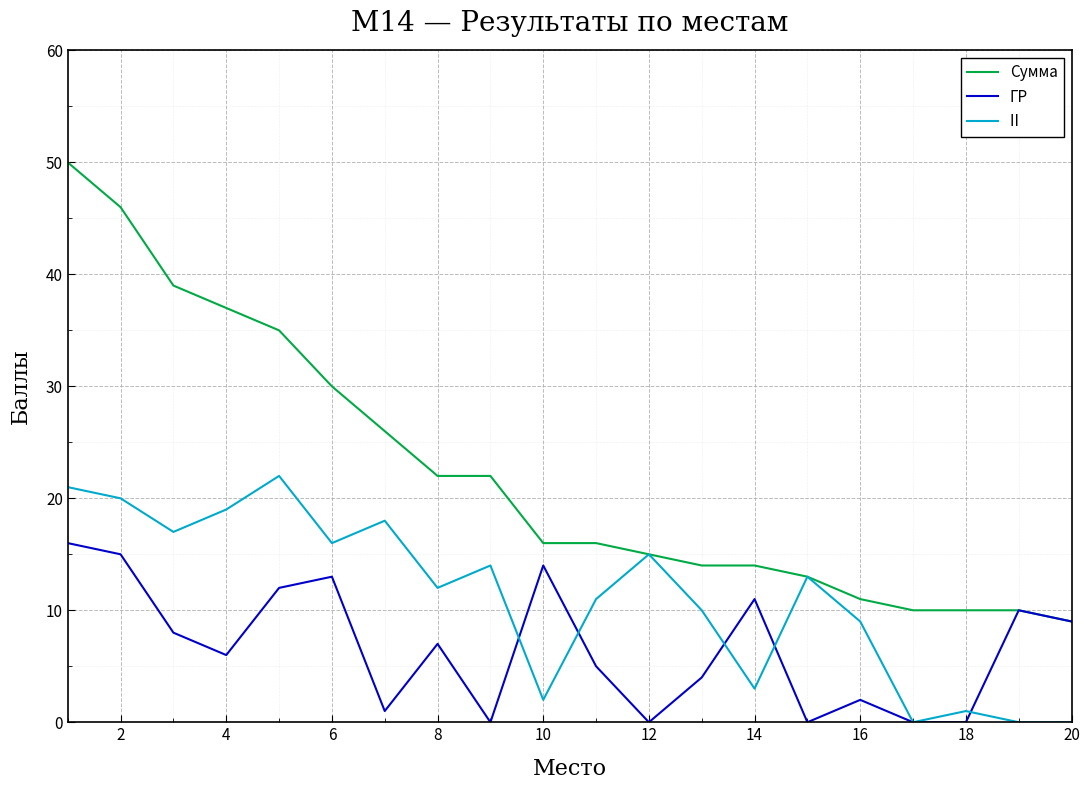

How many lines are shown in the chart?

3